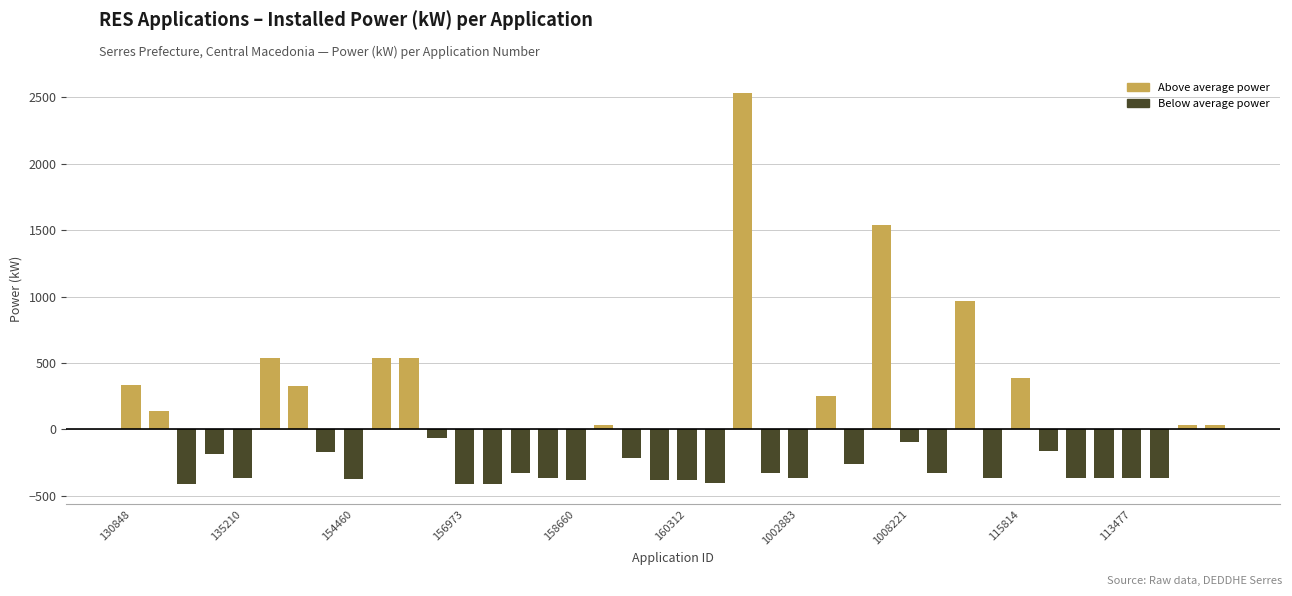

What is the greatest value displayed?

2535.8